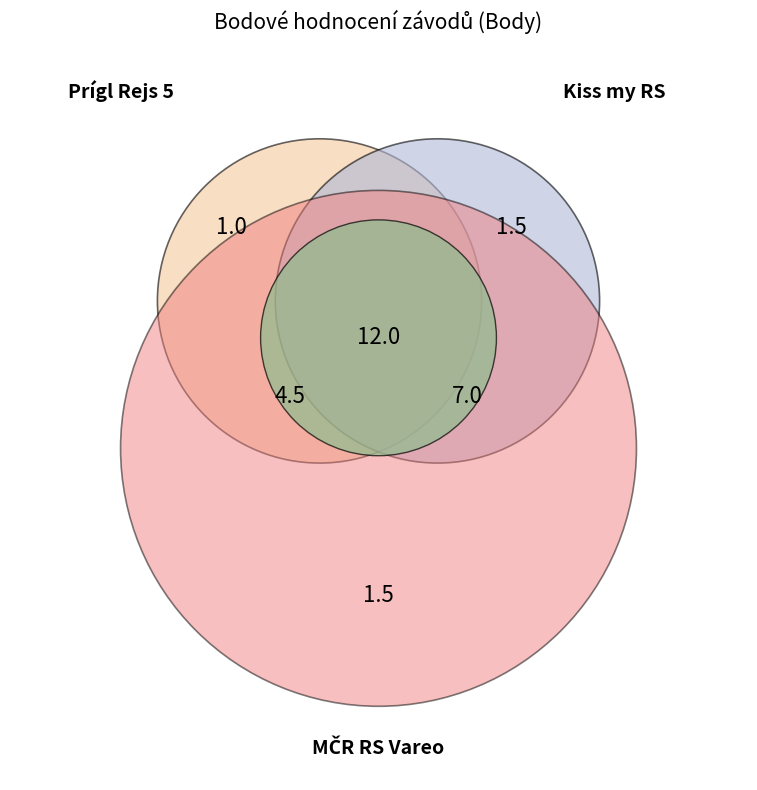

True or false: 222165 accounts for 57% of the total.

False